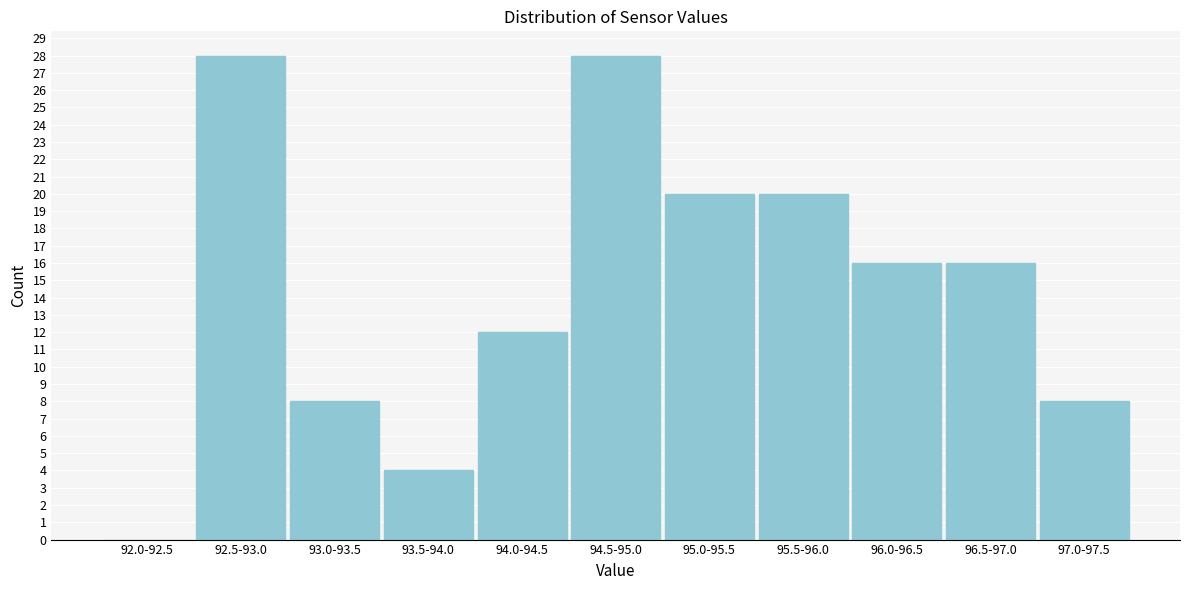

Reading right to left, list all the values displayed in this chart.

97.0-97.5=8	96.5-97.0=16	96.0-96.5=16	95.5-96.0=20	95.0-95.5=20	94.5-95.0=28	94.0-94.5=12	93.5-94.0=4	93.0-93.5=8	92.5-93.0=28	92.0-92.5=0